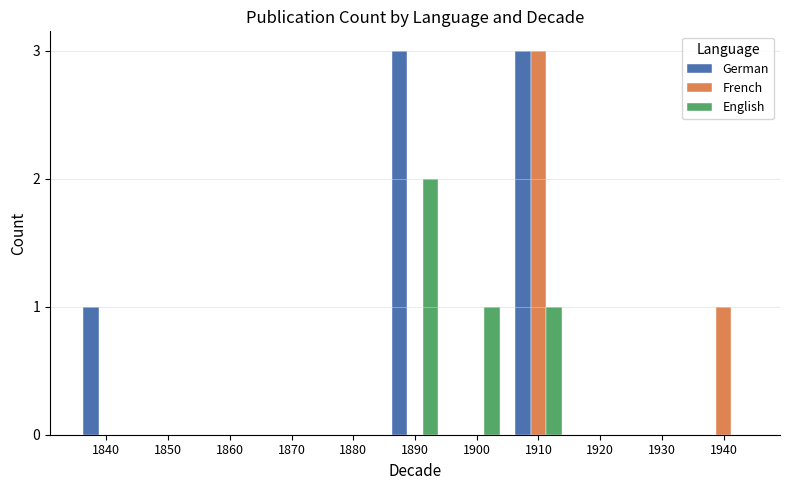

Count the English values in the range 0 to 1.

10